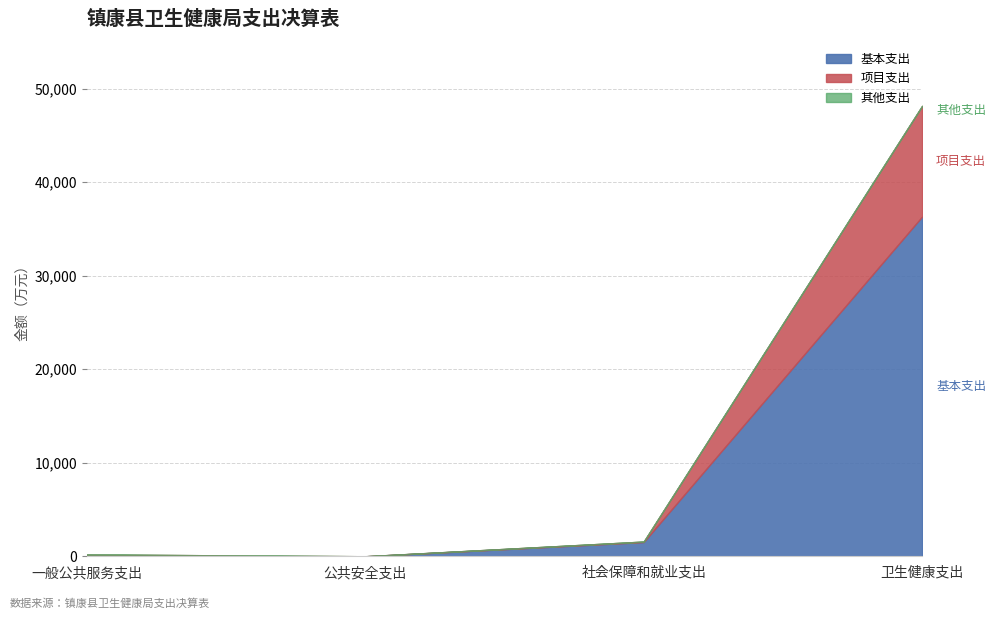

What is the total value across all series at 卫生健康支出?

48147.1